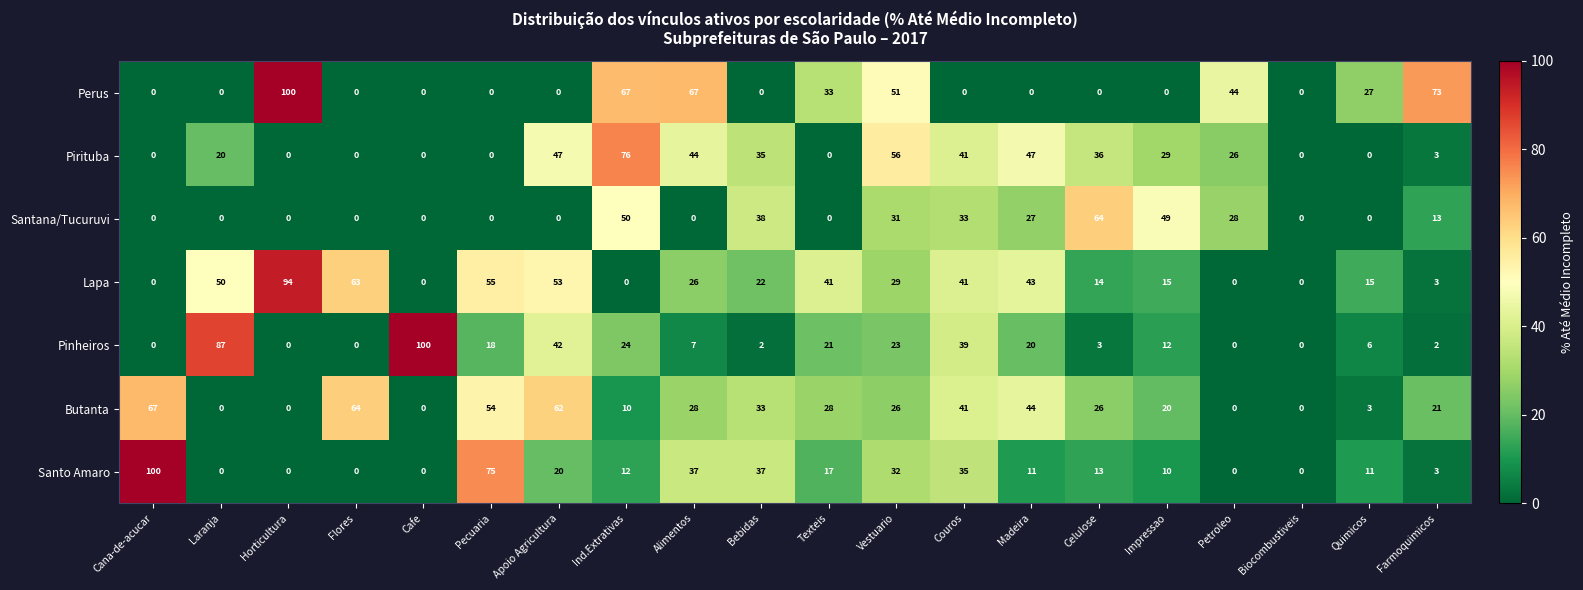

What is the difference between the second highest and minimum values in the Santo Amaro series?

75